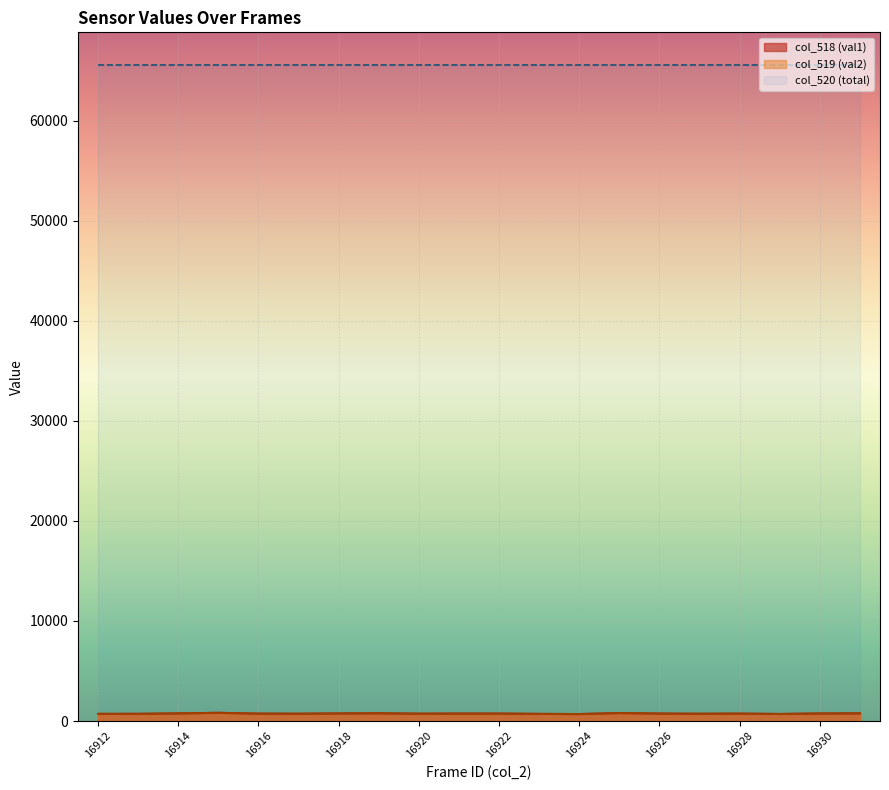

Is the value of col_518 (val1) at 16922 greater than the value of col_519 (val2) at 16918?

No